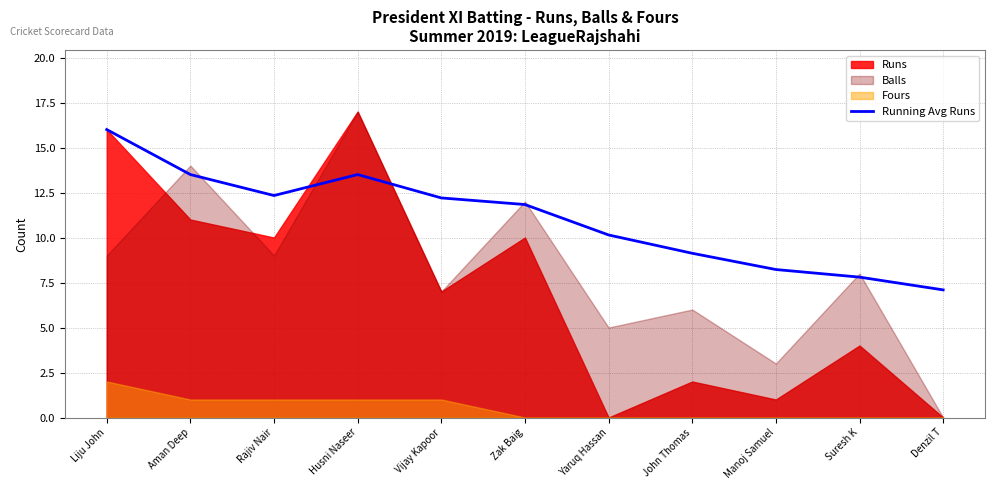

How many categories are shown in the chart?

11